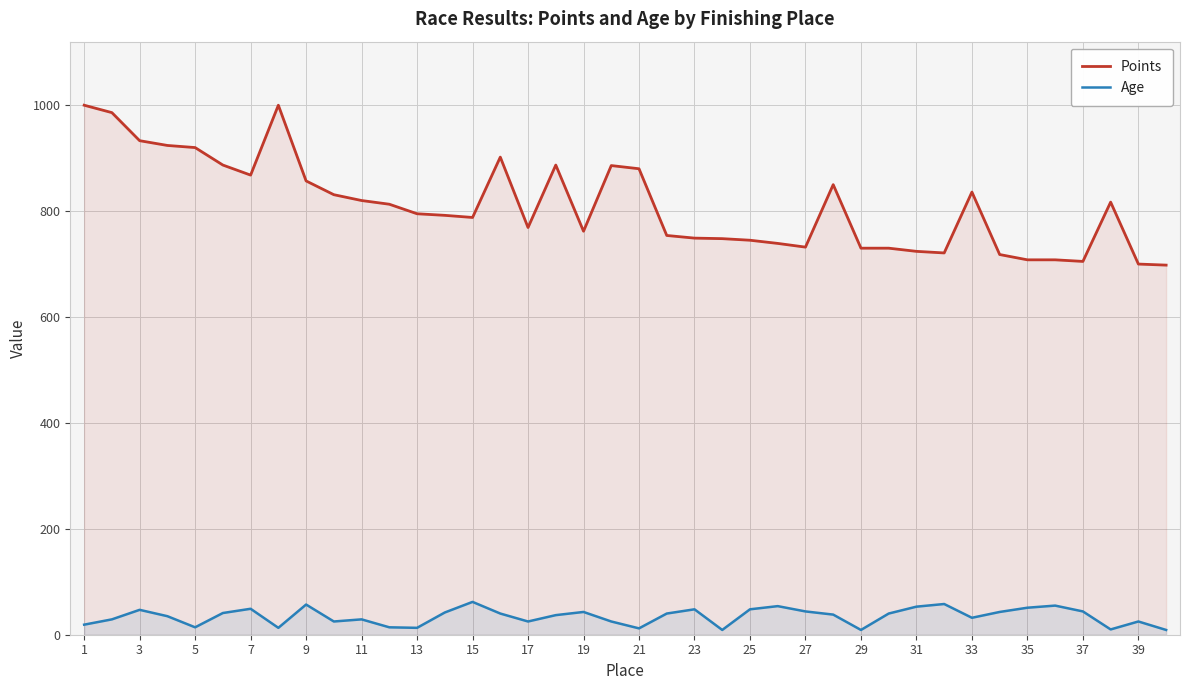

How many distinct data groups are displayed?

2